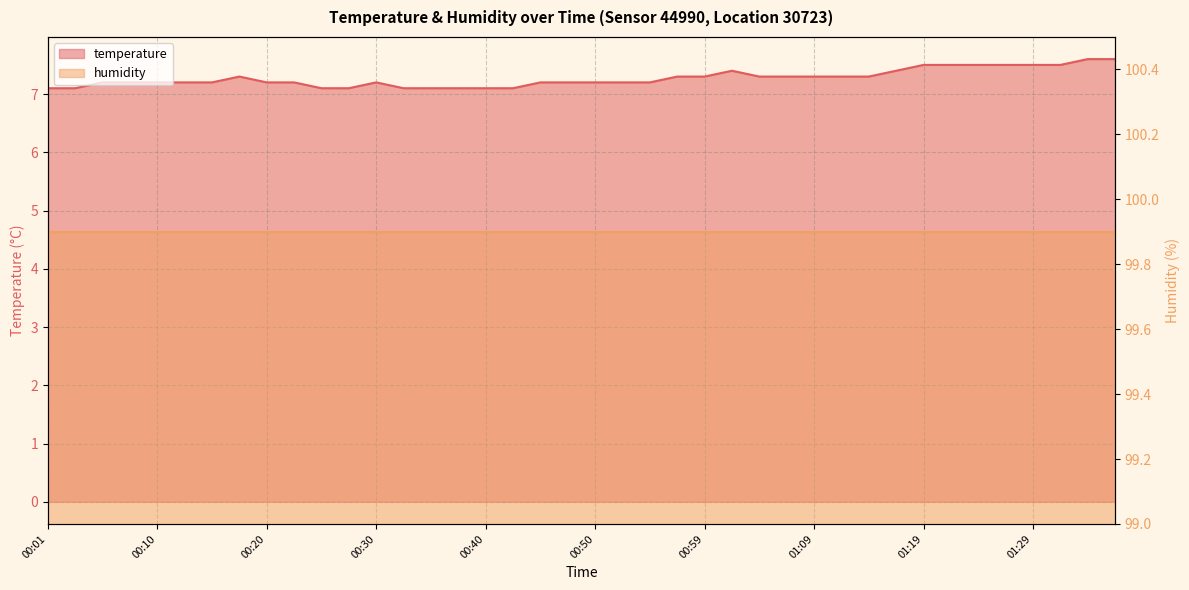

Reading left to right, extract all data points from this chart.

00:01=7.1	00:03=7.1	00:06=7.2	00:08=7.2	00:10=7.2	00:13=7.2	00:15=7.2	00:18=7.3	00:20=7.2	00:23=7.2	00:25=7.1	00:28=7.1	00:30=7.2	00:33=7.1	00:35=7.1	00:37=7.1	00:40=7.1	00:42=7.1	00:45=7.2	00:47=7.2	00:50=7.2	00:52=7.2	00:55=7.2	00:57=7.3	00:59=7.3	01:02=7.4	01:04=7.3	01:07=7.3	01:09=7.3	01:12=7.3	01:14=7.3	01:16=7.4	01:19=7.5	01:21=7.5	01:24=7.5	01:26=7.5	01:29=7.5	01:31=7.5	01:34=7.6	01:36=7.6